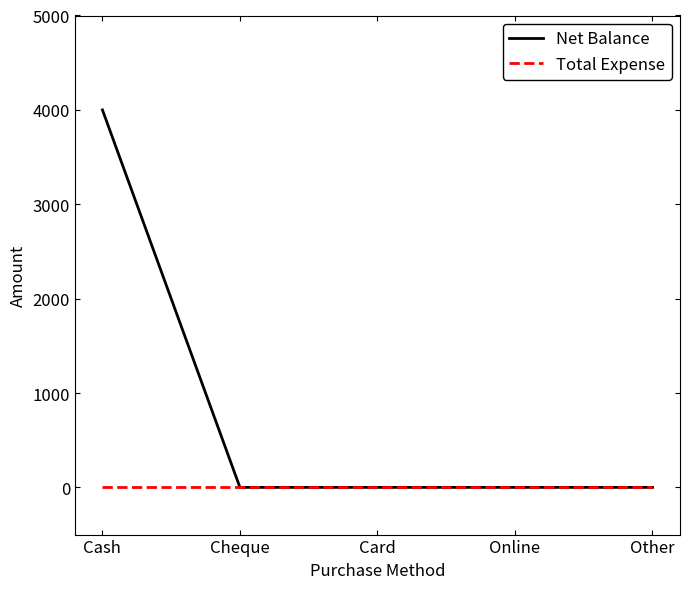

Rank the series by their maximum value, from highest to lowest.

Net Balance, Total Expense